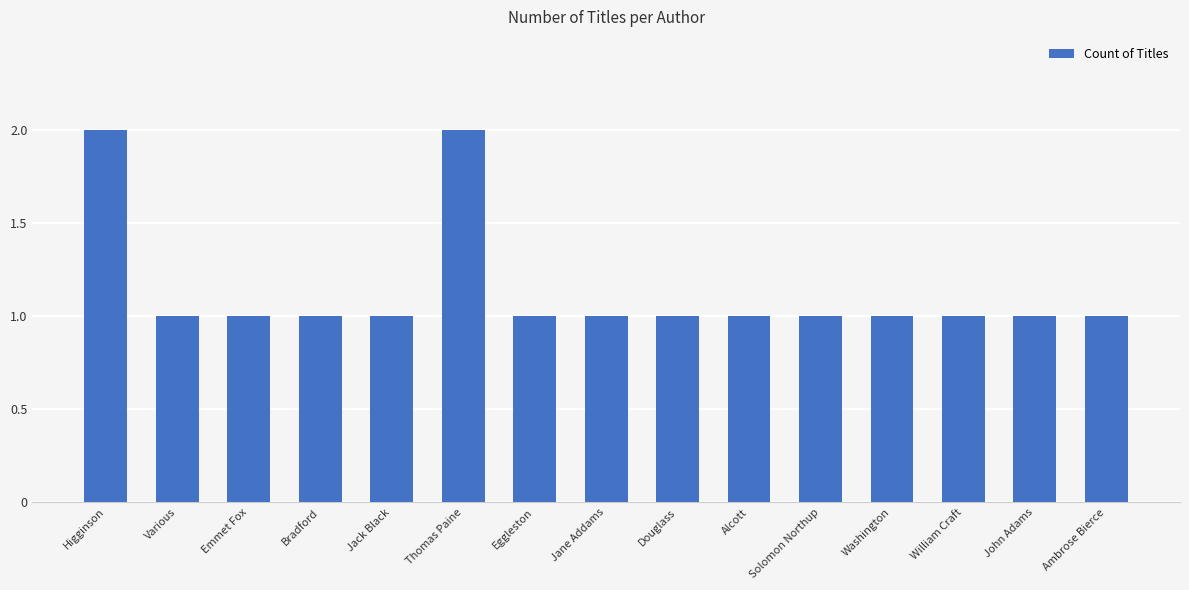

Does the chart contain stacked bars?

No